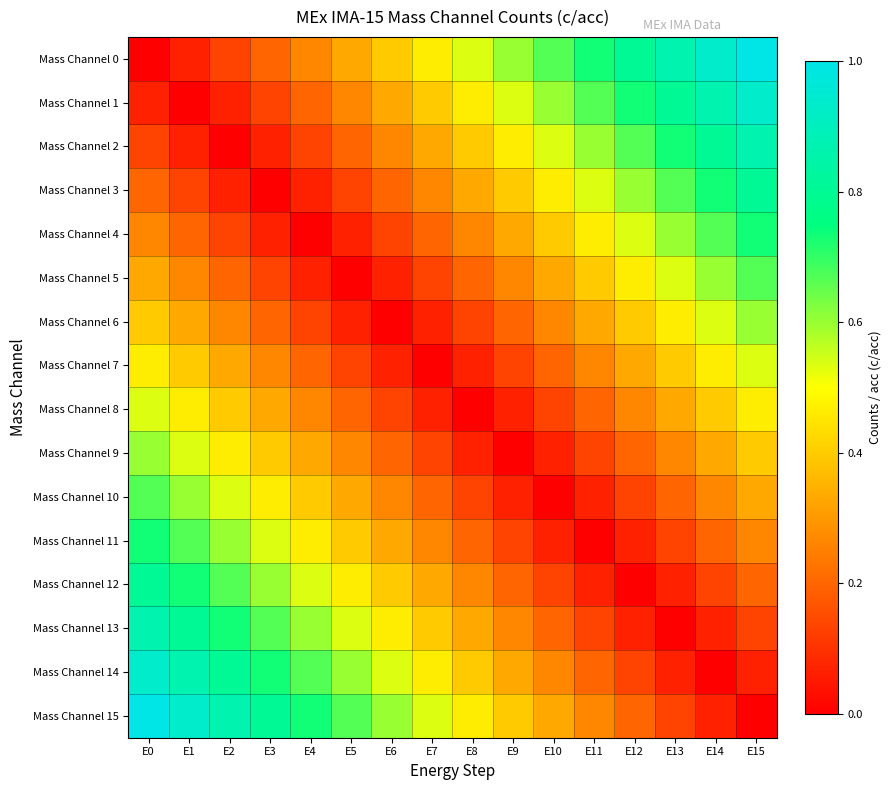

Rank the series at E11 from lowest to highest value.

Mass Channel 11, Mass Channel 10, Mass Channel 12, Mass Channel 9, Mass Channel 13, Mass Channel 8, Mass Channel 14, Mass Channel 7, Mass Channel 15, Mass Channel 6, Mass Channel 5, Mass Channel 4, Mass Channel 3, Mass Channel 2, Mass Channel 1, Mass Channel 0